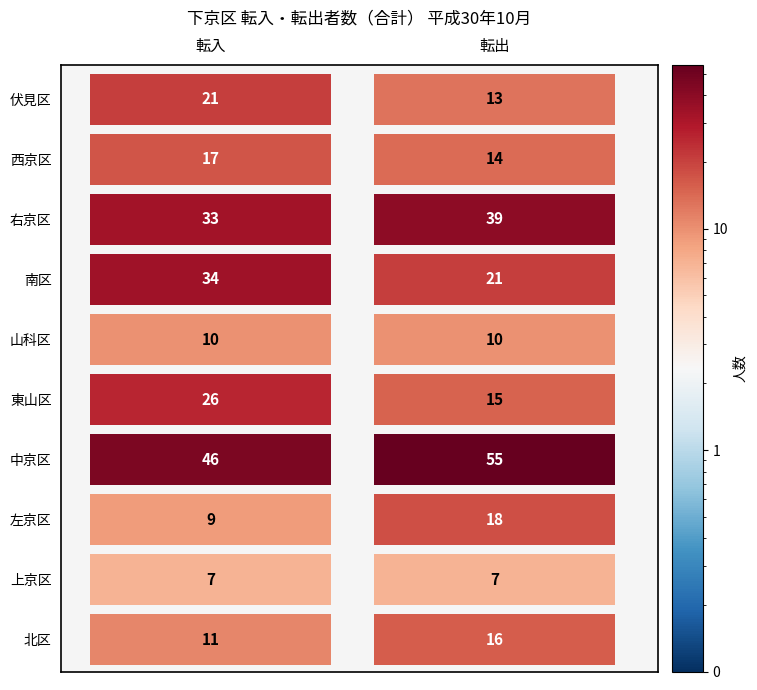

How many series are shown in this chart?

10